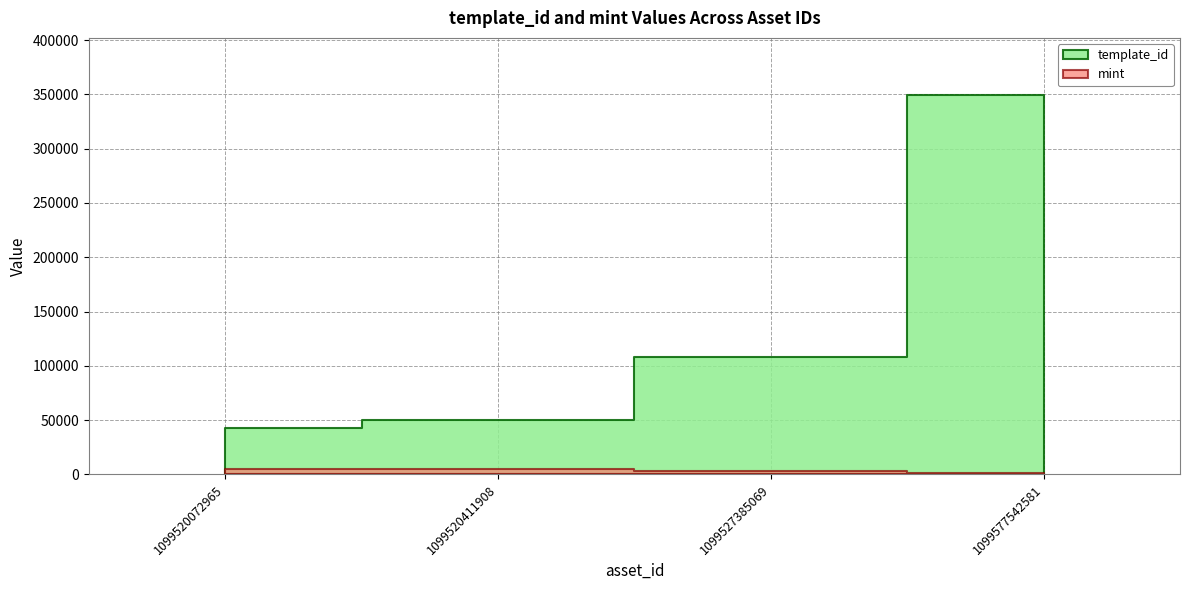

Where is the first local maximum for mint?

1099520411908